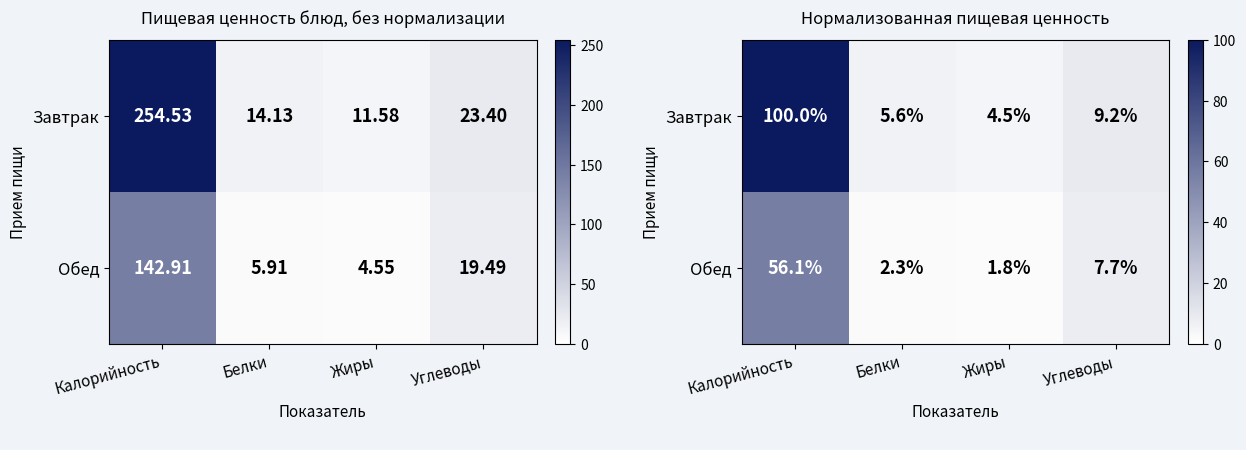

What value does the Завтрак series have at Жиры?

4.5